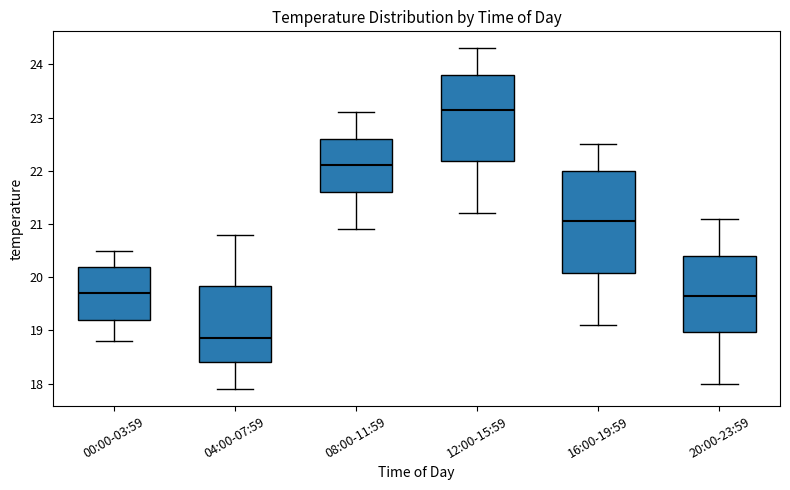

Reading left to right, transcribe this box plot: for each box, give where its median line is, the range the box spans, and where its two whiskers end, as read against the y-axis. The values are not printed on the chart, so give them approximately, as read against the axis.

00:00-03:59: median 19.7, box 19.2 to 20.2, whiskers 18.8 to 20.5
04:00-07:59: median 18.9, box 18.4 to 19.8, whiskers 17.9 to 20.8
08:00-11:59: median 22.1, box 21.6 to 22.6, whiskers 20.9 to 23.1
12:00-15:59: median 23.2, box 22.2 to 23.8, whiskers 21.2 to 24.3
16:00-19:59: median 21.1, box 20.1 to 22.0, whiskers 19.1 to 22.5
20:00-23:59: median 19.7, box 19.0 to 20.4, whiskers 18.0 to 21.1